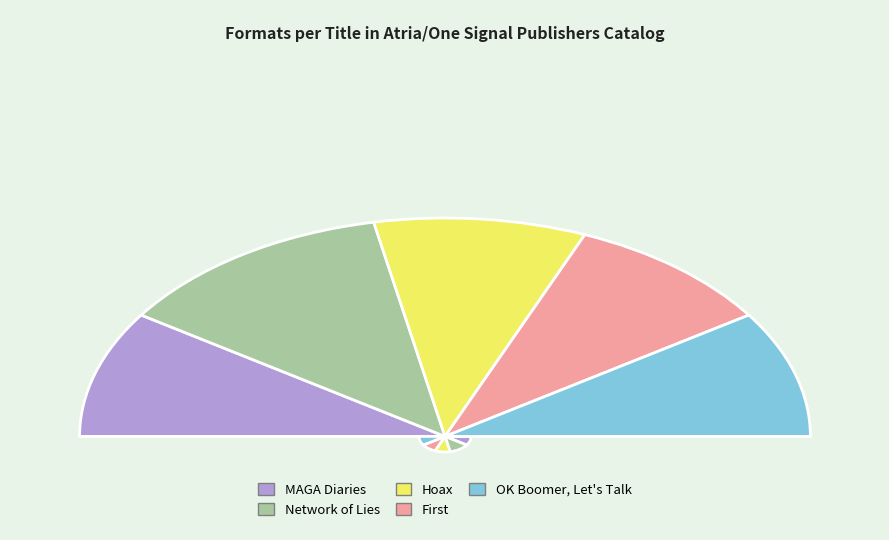

To the nearest percent, what percentage of the pie is Hoax?

19%